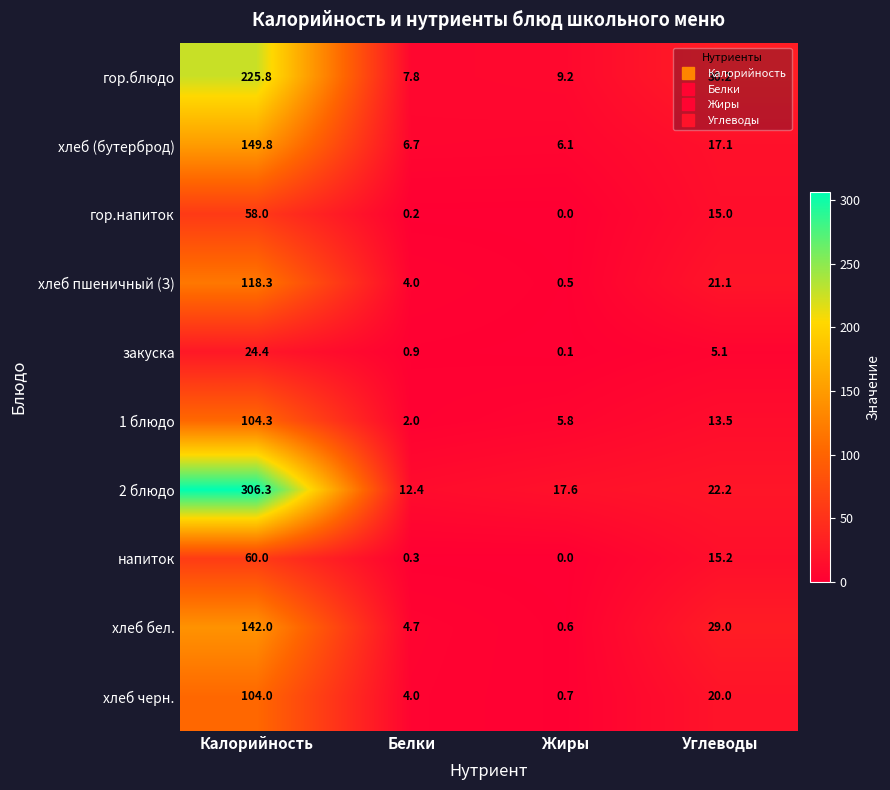

At which label is 1 блюдо closest to 53?

Углеводы